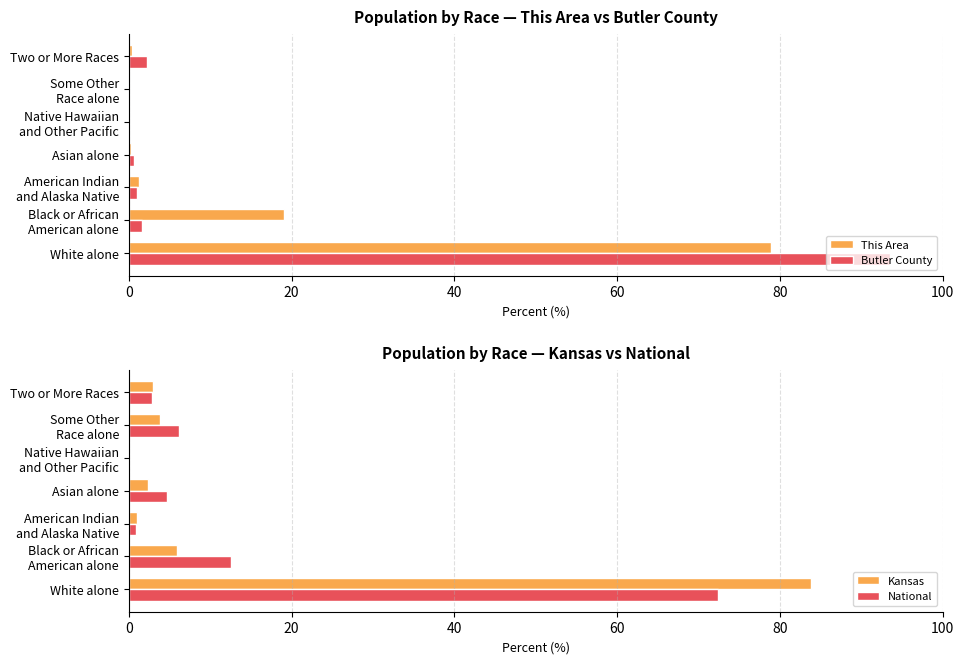

At which label does Butler County reach its peak?

White alone